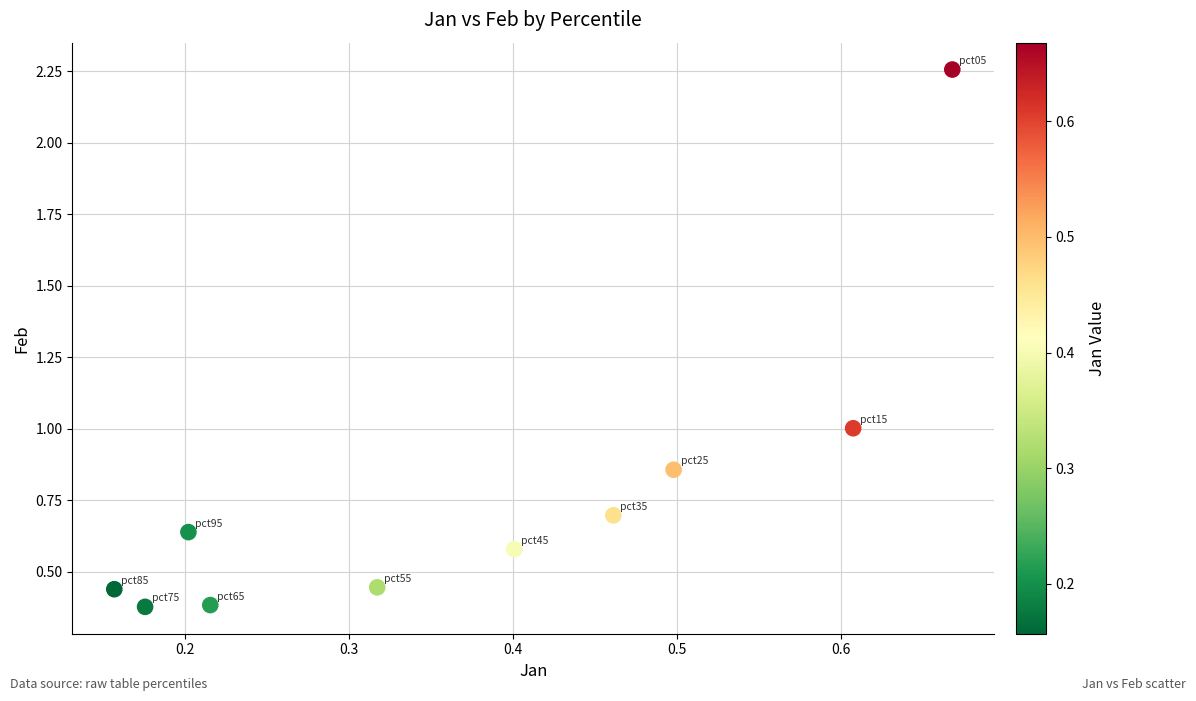

What is the average Y value?

0.8